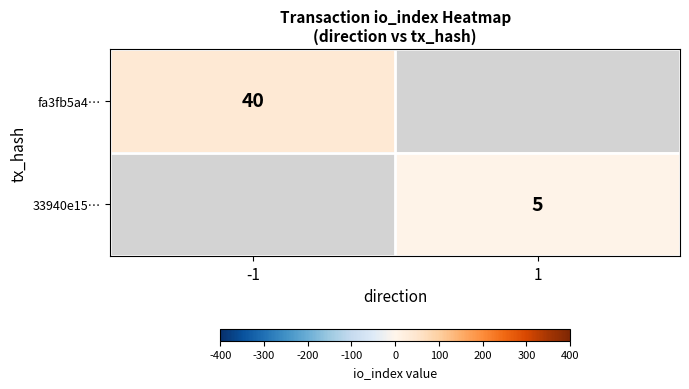

Is it true that 33940e15… equals 5 at 1?

True